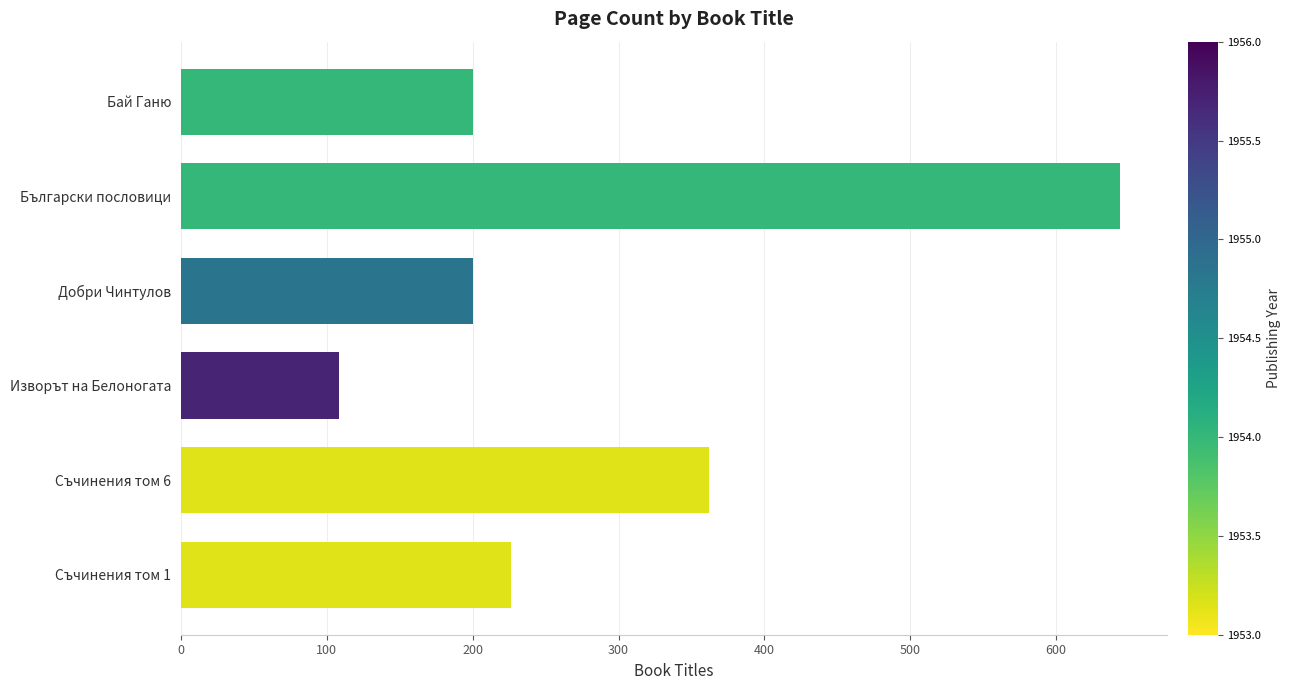

The chart shows a value of 942 at Български пословици. True or false?

False